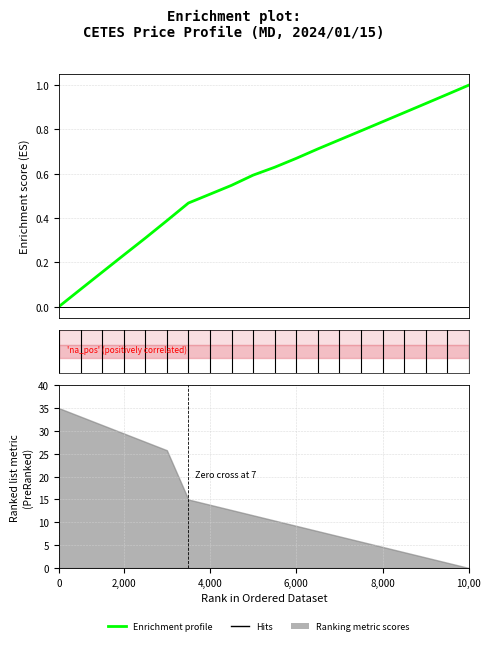

How many lines are shown in the chart?

1